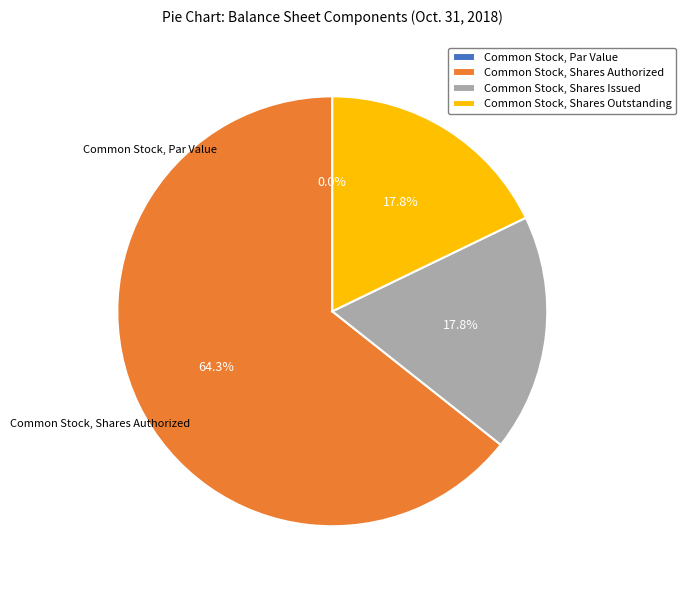

Is Common Stock, Shares Outstanding the majority of the pie?

No